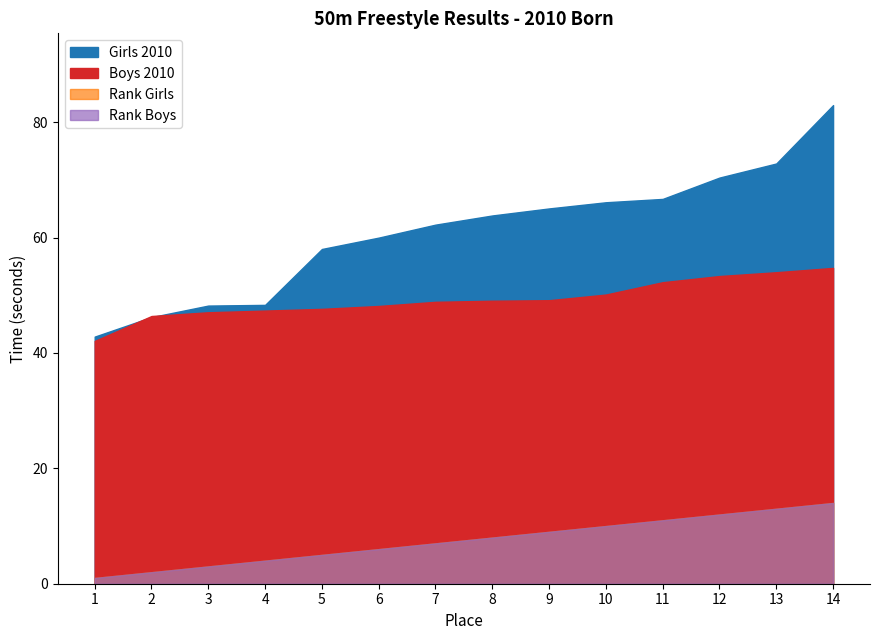

True or false: Rank Boys and Boys 2010 cross at least once.

False